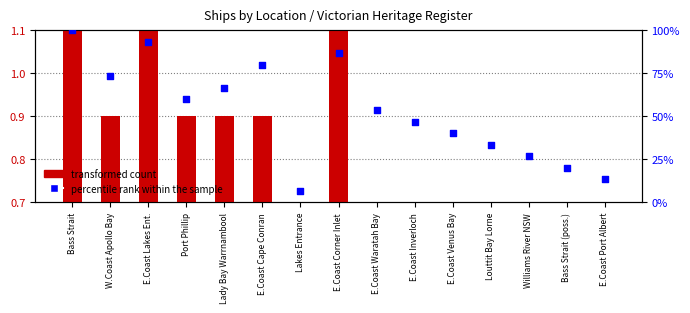

What is the total value across all series at Bass Strait (poss.)?

20.7